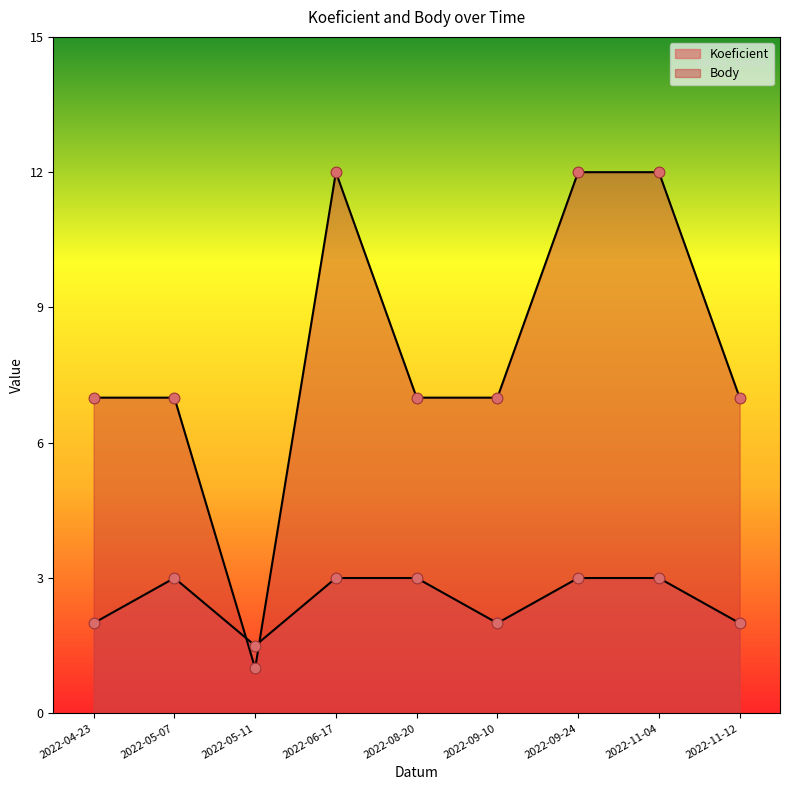

Is the value of Body at 2022-05-07 greater than the value of Koeficient at 2022-05-07?

Yes